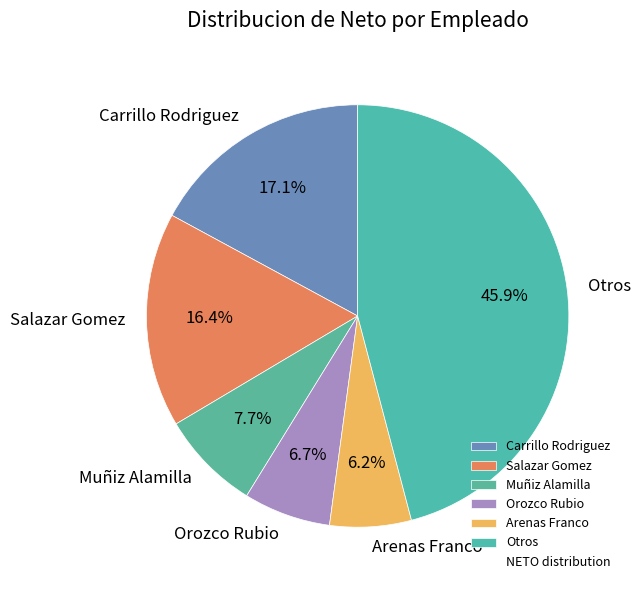

Do Muñiz Alamilla and Carrillo Rodriguez together represent more than half of the pie?

No